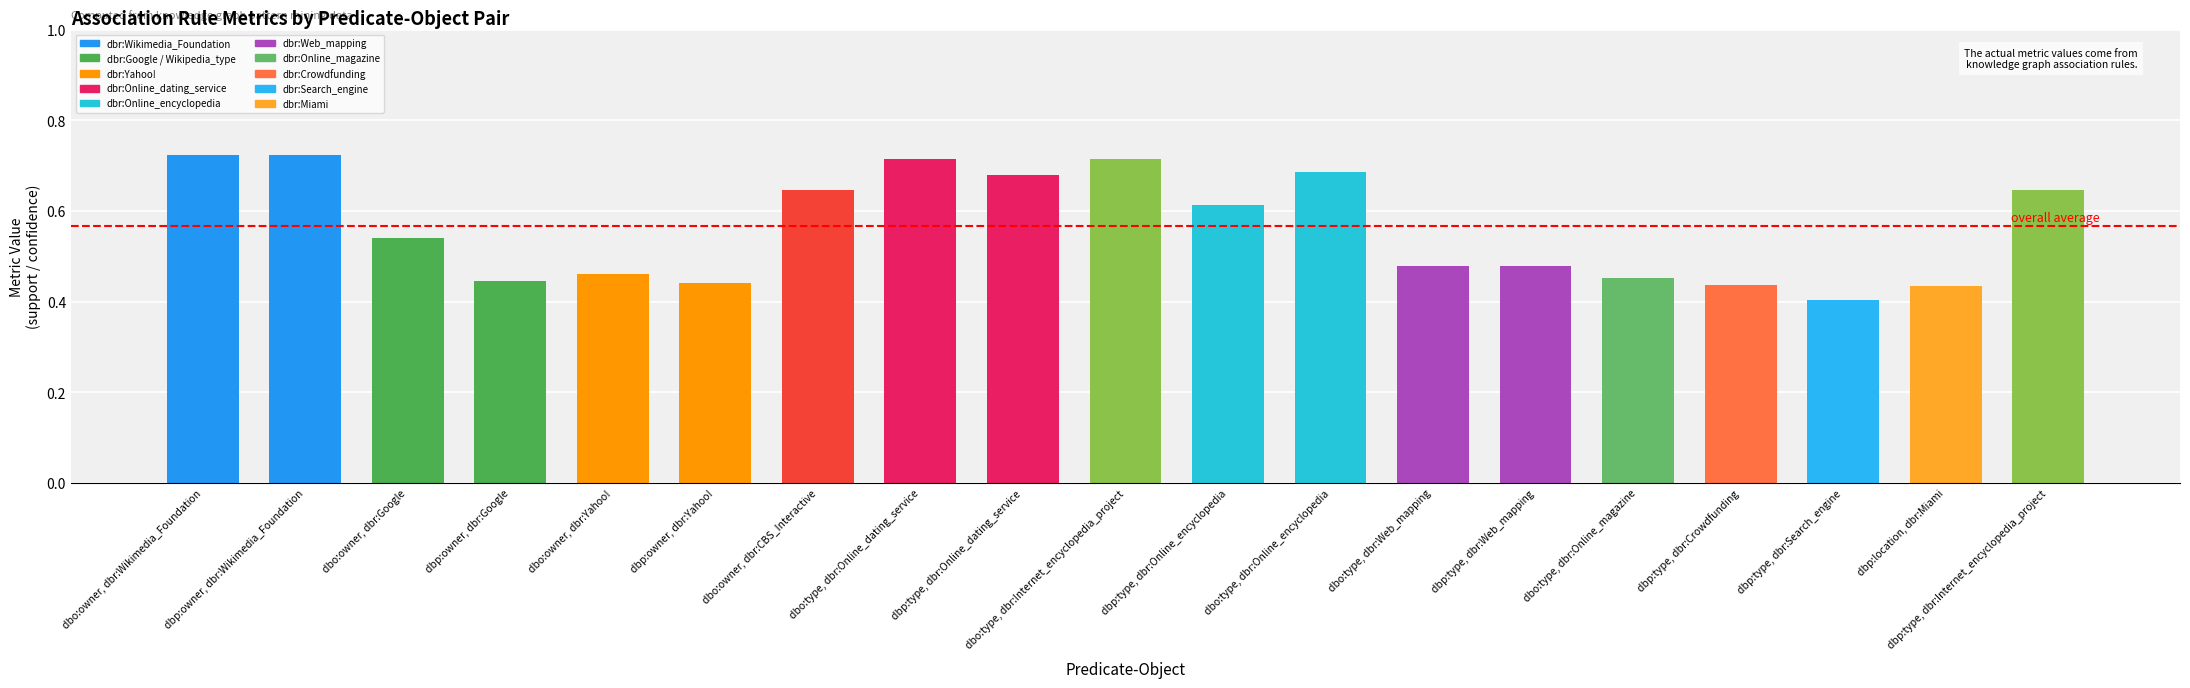

Between dbp:owner, dbr:Google and dbo:type, dbr:Online_encyclopedia, which is larger?

dbo:type, dbr:Online_encyclopedia